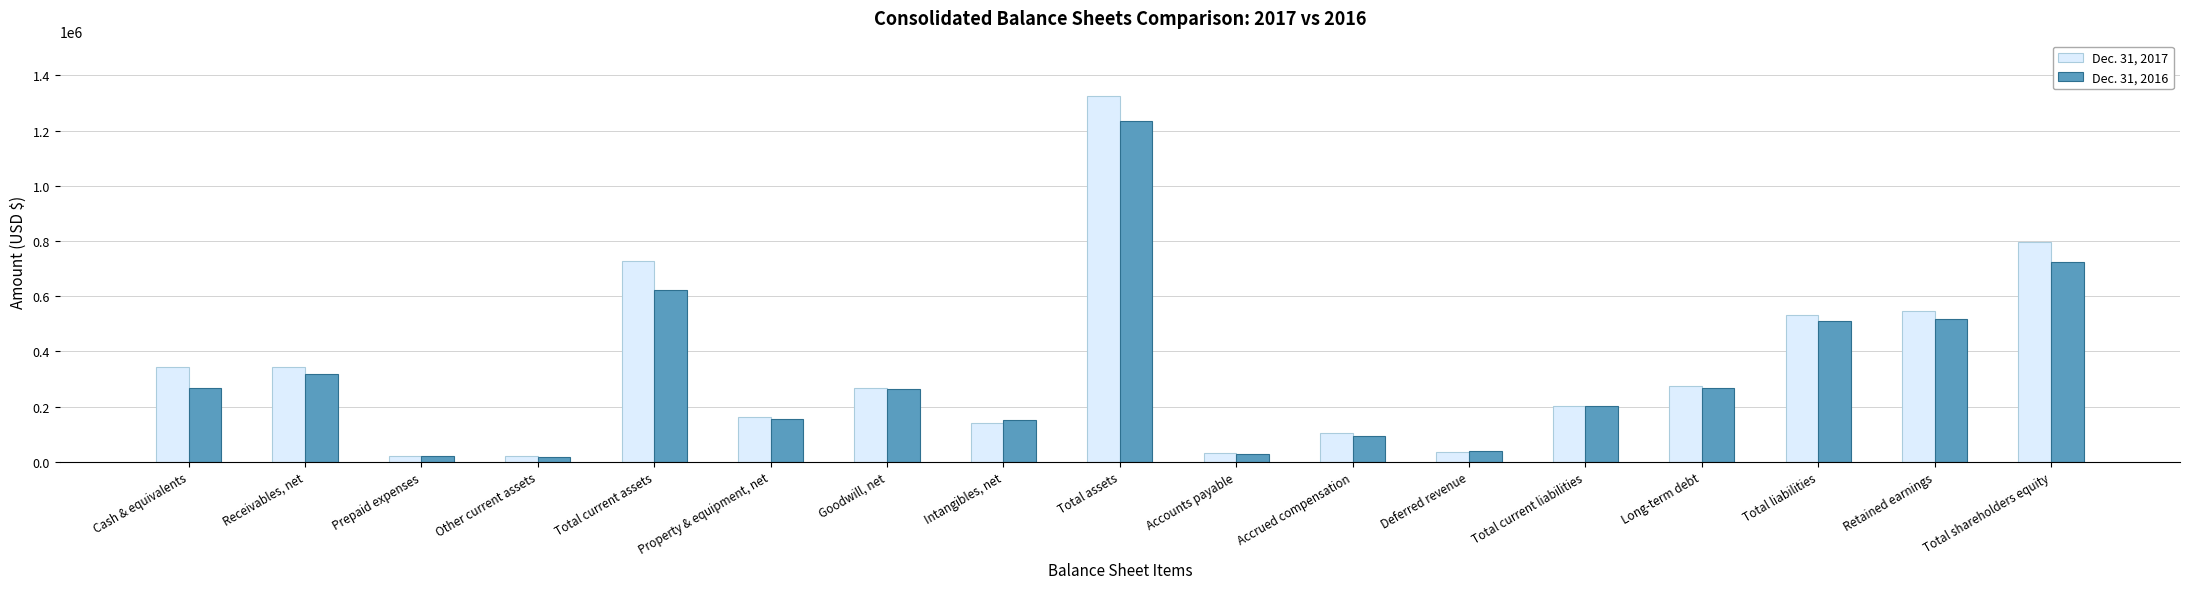

Which series changed the most between Total assets and Retained earnings?

Dec. 31, 2017